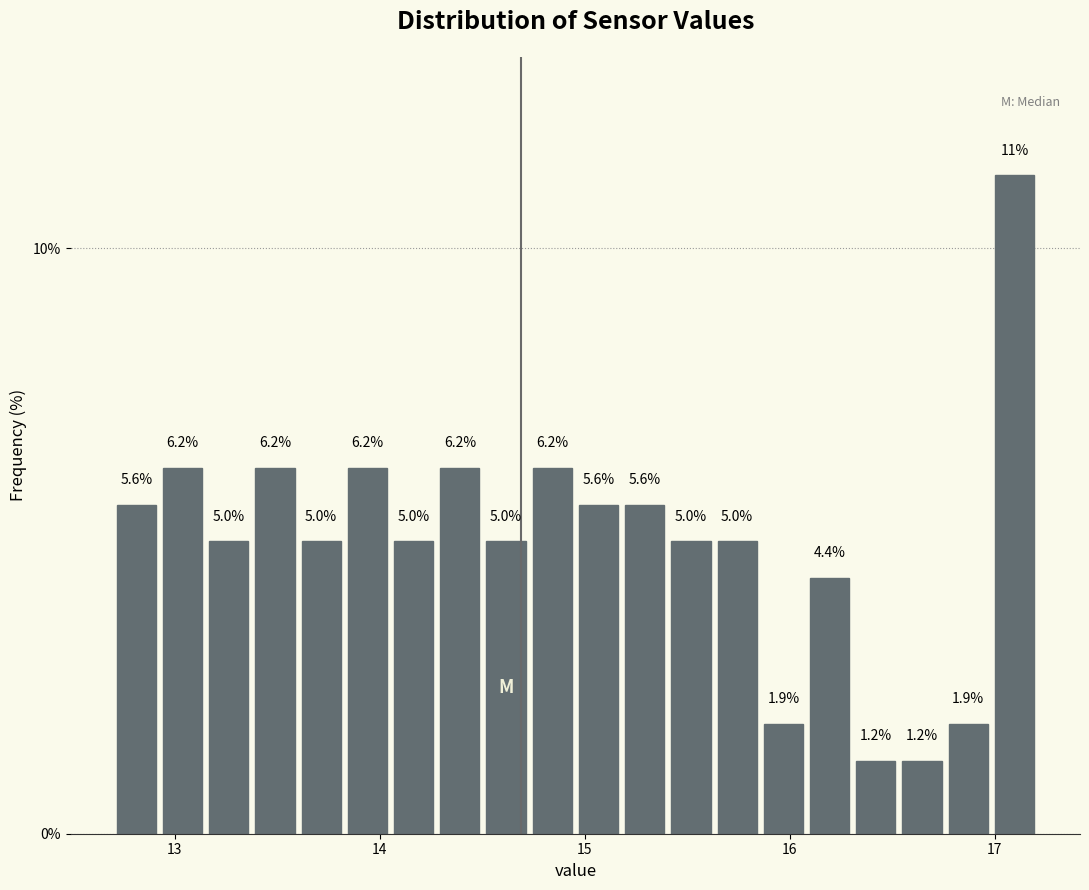

Read against the x-axis, roughly where is the centre of the tallest bar?

17.1